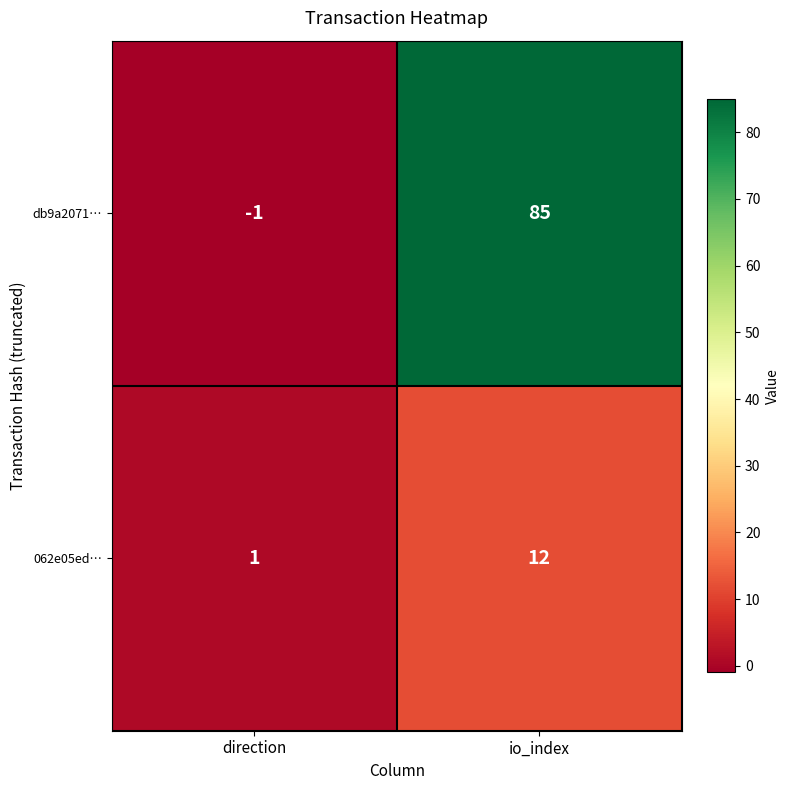

What is the greatest value displayed?

85